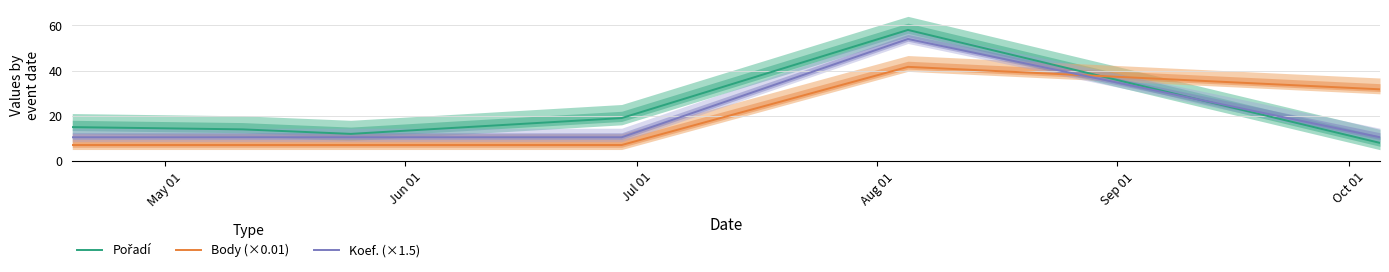

What is the maximum value for Pořadí?

58.0